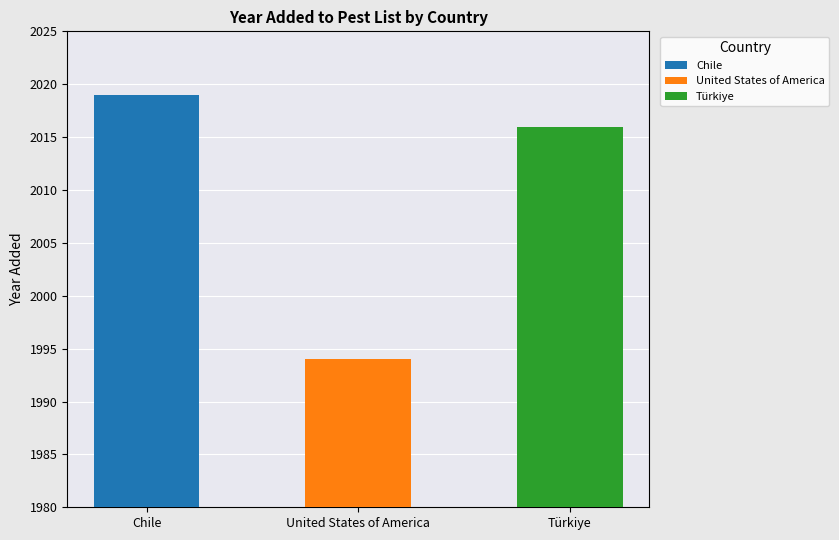

True or false: the data shows 1994 at United States of America.

True